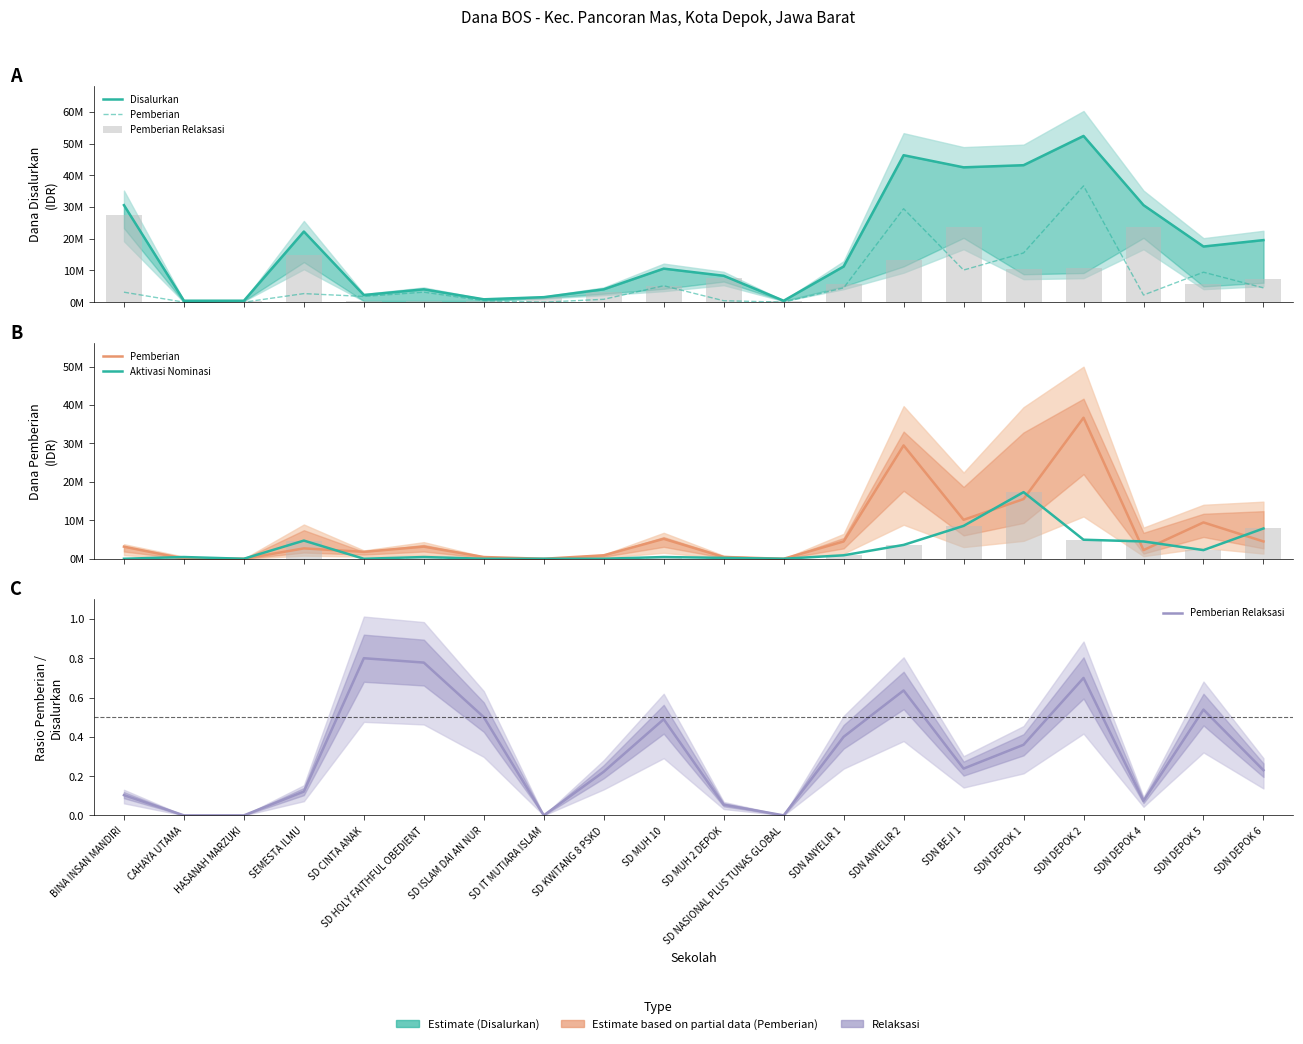

Where does the Pemberian series first go above 3150000?

SD MUH 10